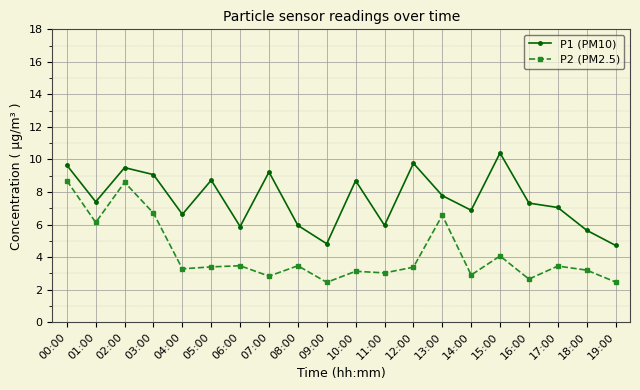

True or false: P1 (PM10) and P2 (PM2.5) cross at least once.

False